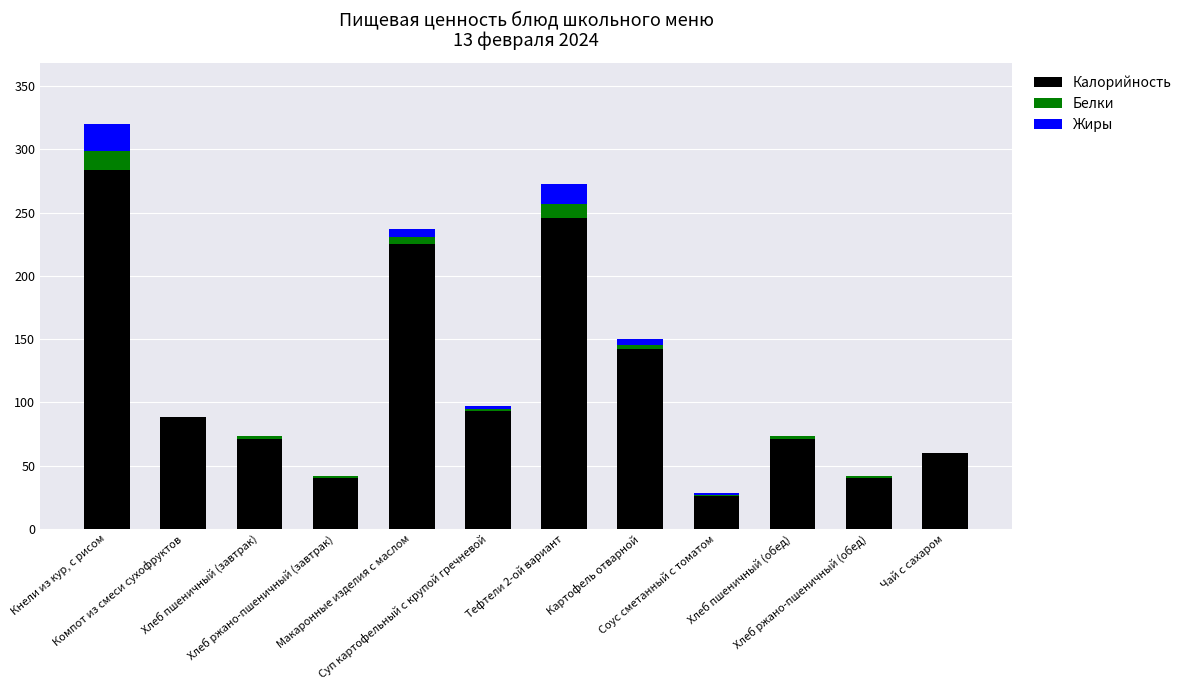

What is the sum of all Калорийность values?

1386.0